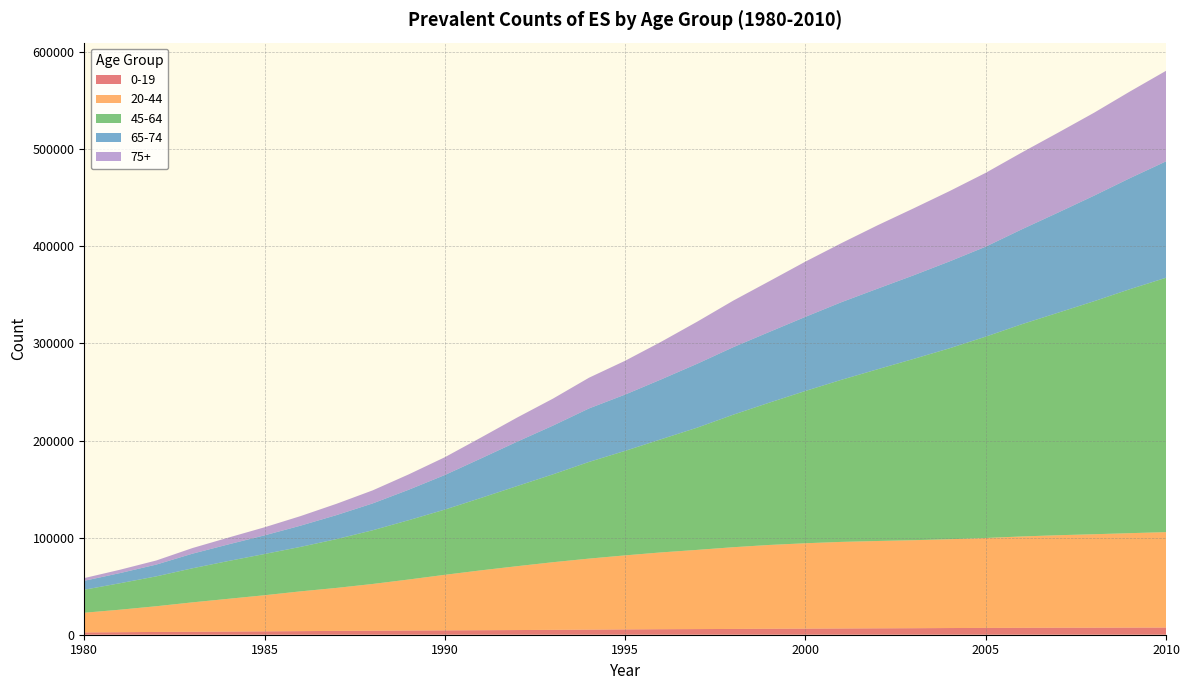

Reading left to right, list all the values displayed in this chart.

0-19: 2374	2584	2865	3068	3249	3482	3691	3938	4135	4329	4494	4648	4807	5017	5244	5473	5672	5802	5952	6151	6288	6426	6582	6711	6881	7013	7110	7226	7249	7331	7388
20-44: 20266	23221	26489	30261	33748	37184	40972	44287	48144	52537	57214	61641	65766	69664	73148	76242	79100	81573	84167	86296	87916	89182	89948	90634	91459	92608	94080	95237	96235	97261	98277
45-64: 23695	27294	30768	35087	38942	42464	45812	50275	55322	61105	67162	74554	82484	90519	99587	107635	116563	125884	136499	146570	156840	166938	176842	186690	196686	207353	218557	229075	239905	251282	261940
65-74: 9205	10459	12149	15048	17125	19225	21862	24753	27643	31373	35616	40681	45674	50184	55103	57975	61625	65821	69540	72830	76326	79945	83018	86102	89485	92678	97750	103109	108687	114341	119875
75+: 2790	3458	4215	5791	6988	8291	9851	11654	13440	15824	18318	21497	24832	27789	31635	34819	38749	43343	47942	52229	56876	60820	65247	68963	72410	76029	79095	82228	85389	89233	93261